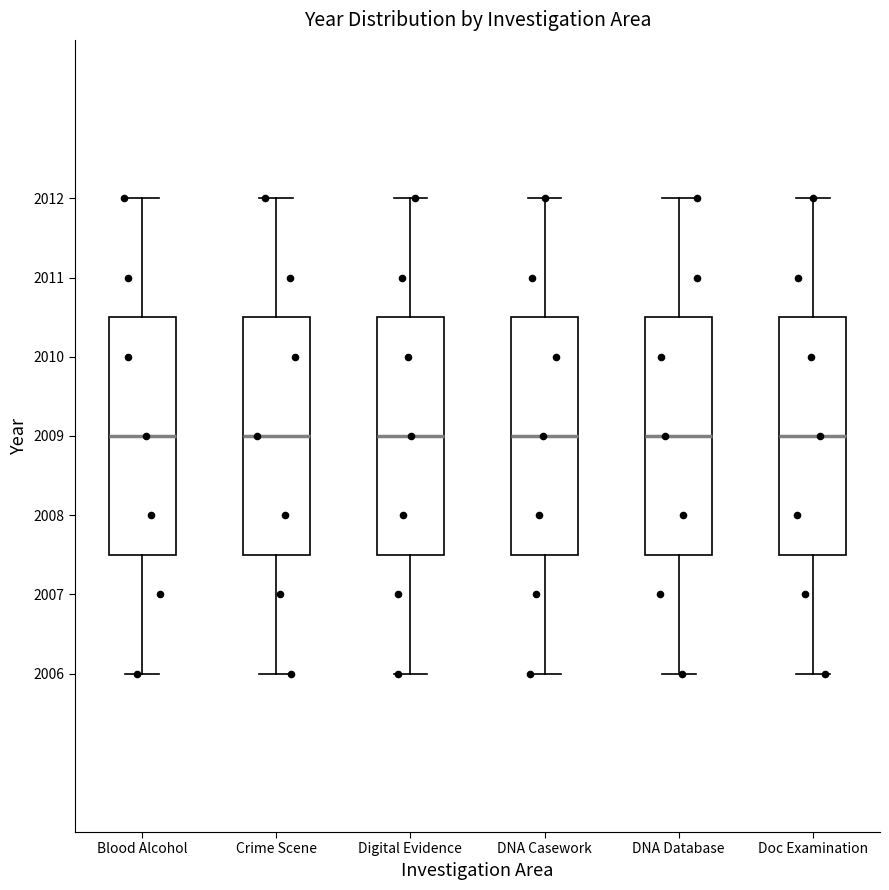

Reading left to right, transcribe this box plot: for each box, give where its median line is, the range the box spans, and where its two whiskers end, as read against the y-axis. The values are not printed on the chart, so give them approximately, as read against the axis.

Blood Alcohol: median 2009.0, box 2007.5 to 2010.5, whiskers 2006.0 to 2012.0
Crime Scene: median 2009.0, box 2007.5 to 2010.5, whiskers 2006.0 to 2012.0
Digital Evidence: median 2009.0, box 2007.5 to 2010.5, whiskers 2006.0 to 2012.0
DNA Casework: median 2009.0, box 2007.5 to 2010.5, whiskers 2006.0 to 2012.0
DNA Database: median 2009.0, box 2007.5 to 2010.5, whiskers 2006.0 to 2012.0
Doc Examination: median 2009.0, box 2007.5 to 2010.5, whiskers 2006.0 to 2012.0